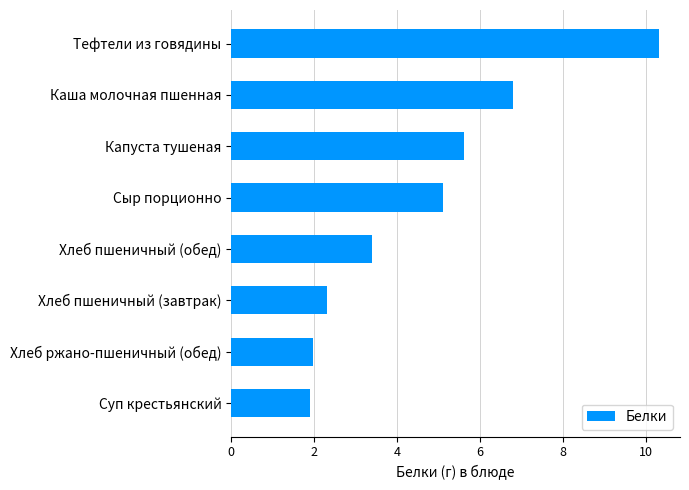

The value at Сыр порционно is 5.1. True or false?

True